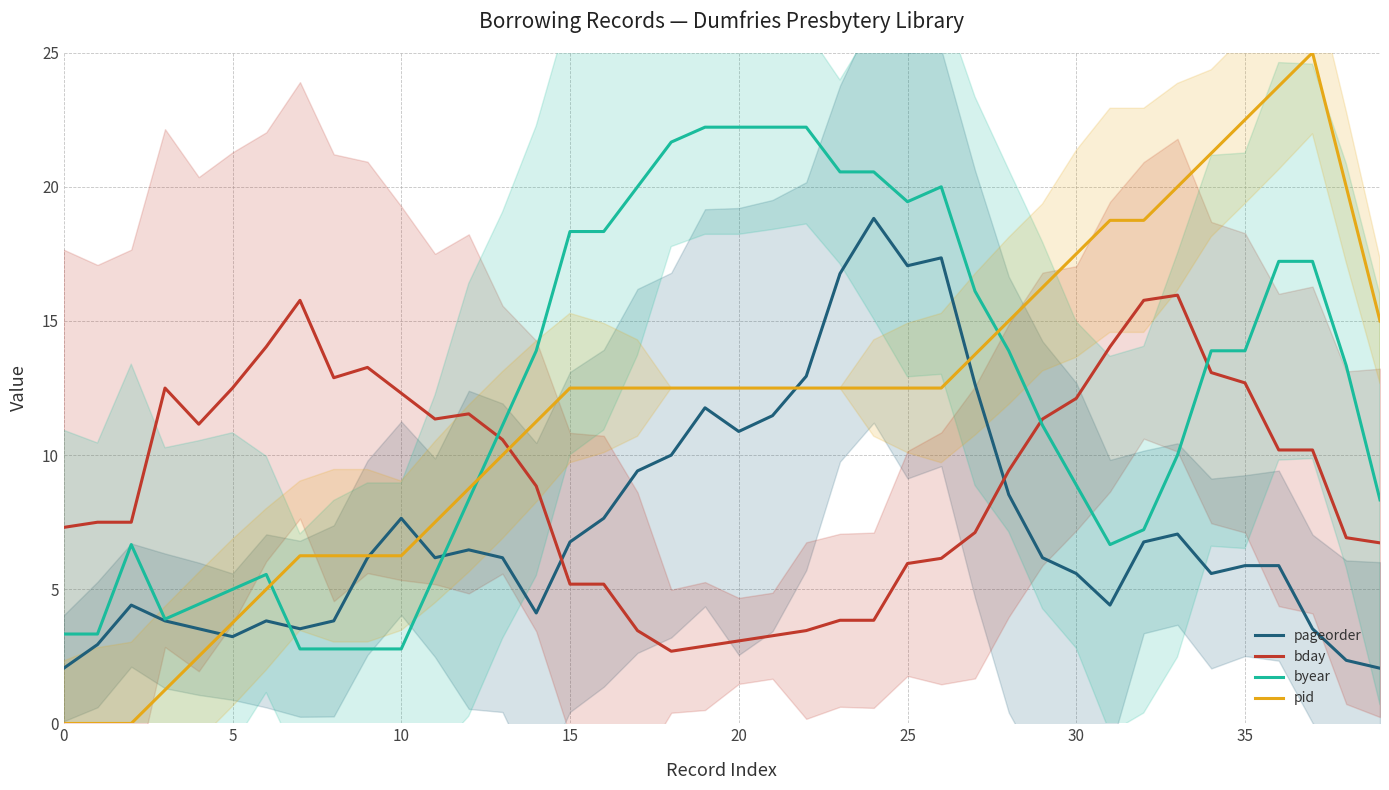

True or false: pid has a value of 20.2 at 20.

False